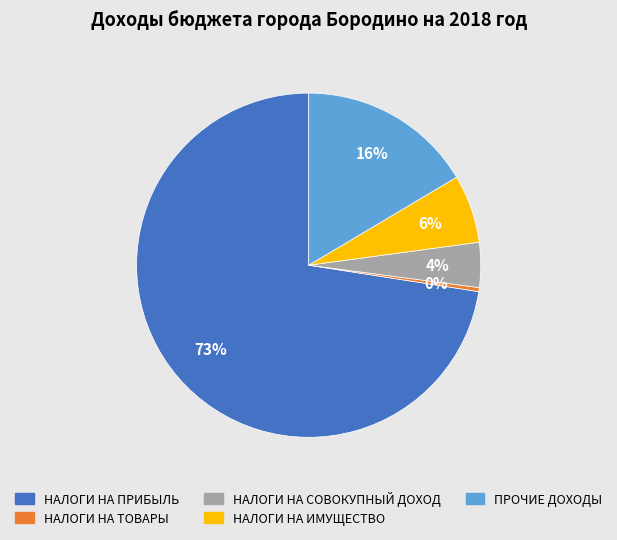

How many slices are in this pie chart?

5